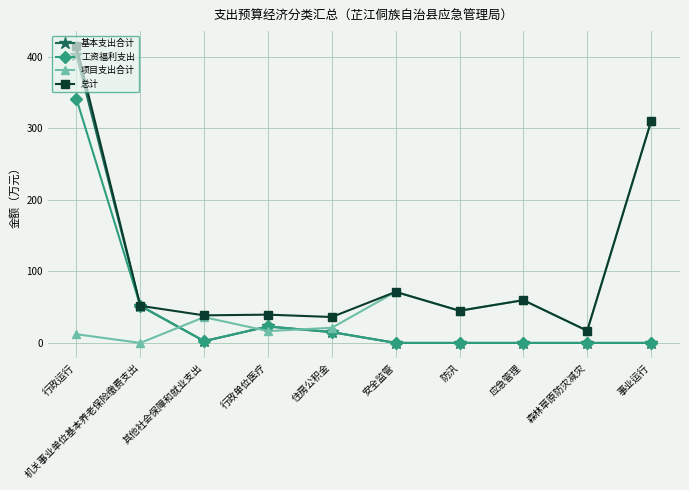

What is the greatest value displayed?

415.3